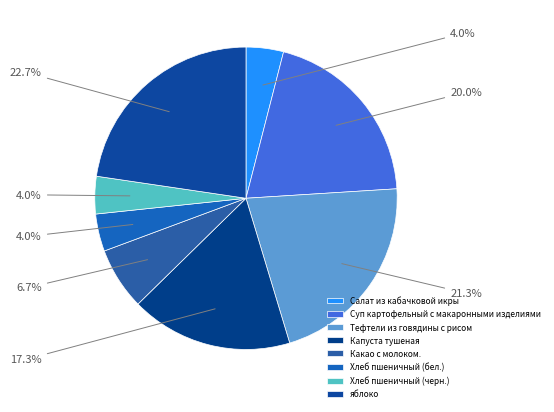

To the nearest percent, what portion does яблоко represent?

23%